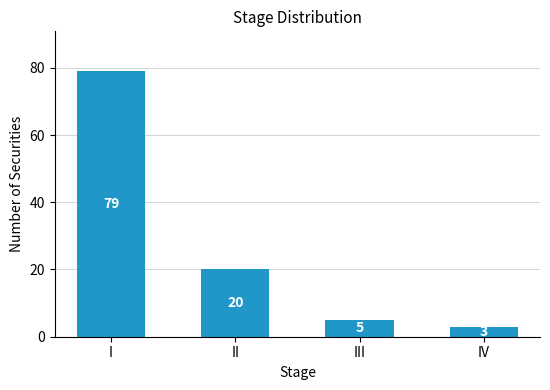

Rank the categories by value from highest to lowest.

I, II, III, IV